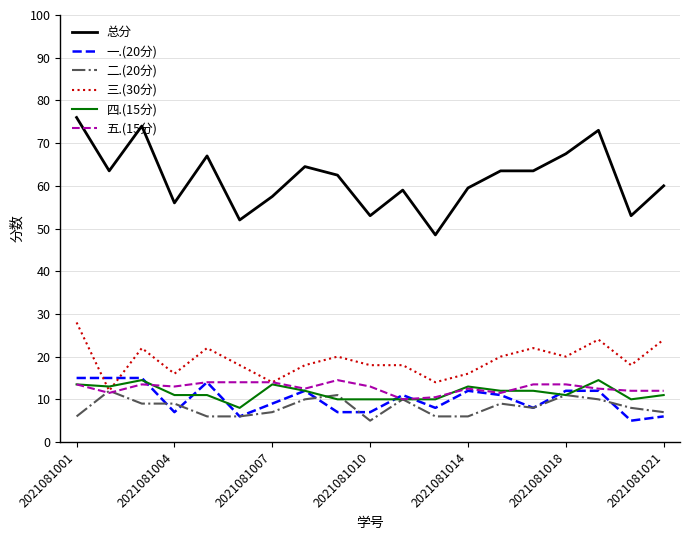

Which series has the largest total across all categories?

总分